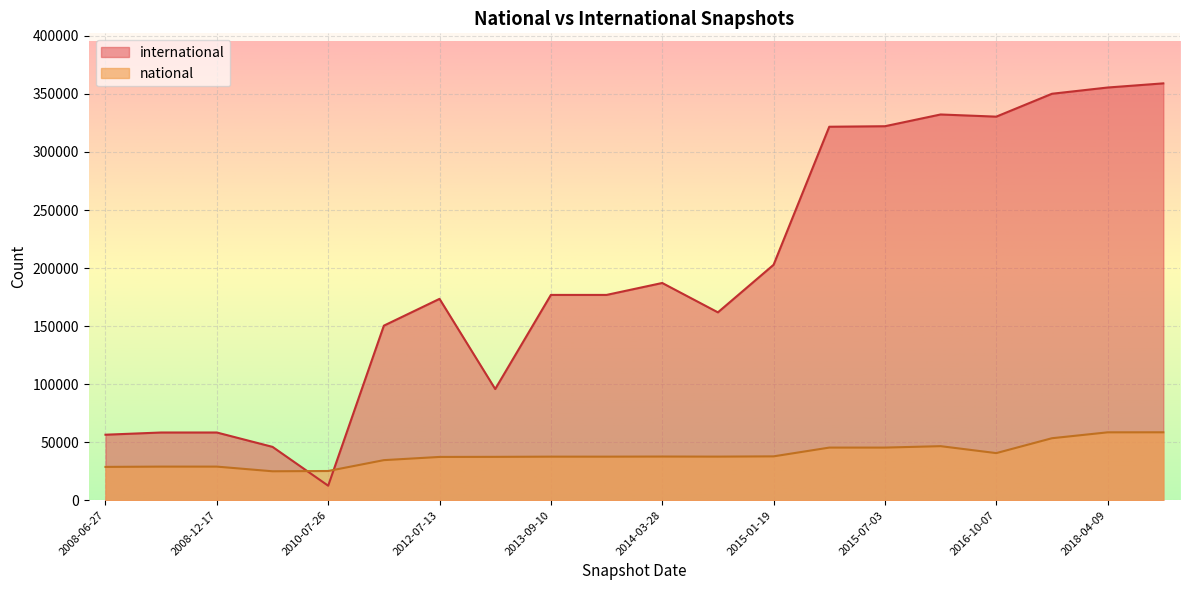

Which label corresponds to the smallest value in the chart?

2010-07-26